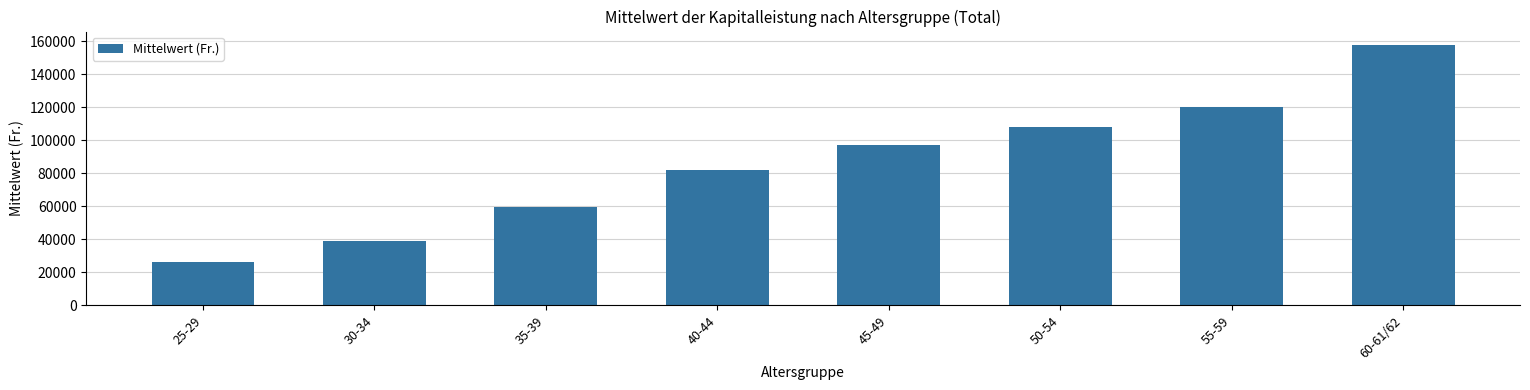

What is the difference between the values at 60-61/62 and 50-54?

49758.8